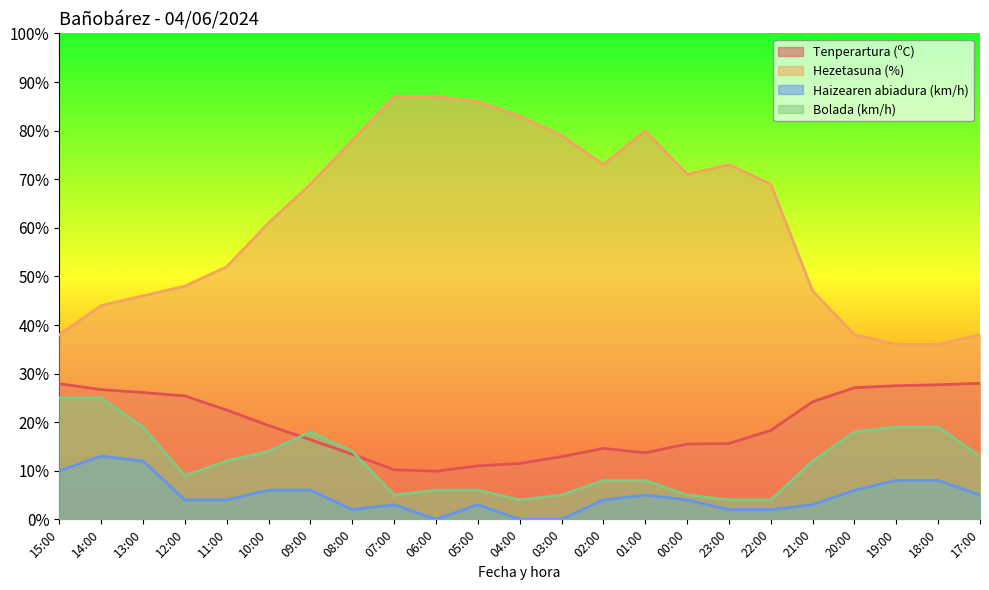

The value of Haizearen abiadura (km/h) at 01:00 is 3.1. True or false?

False